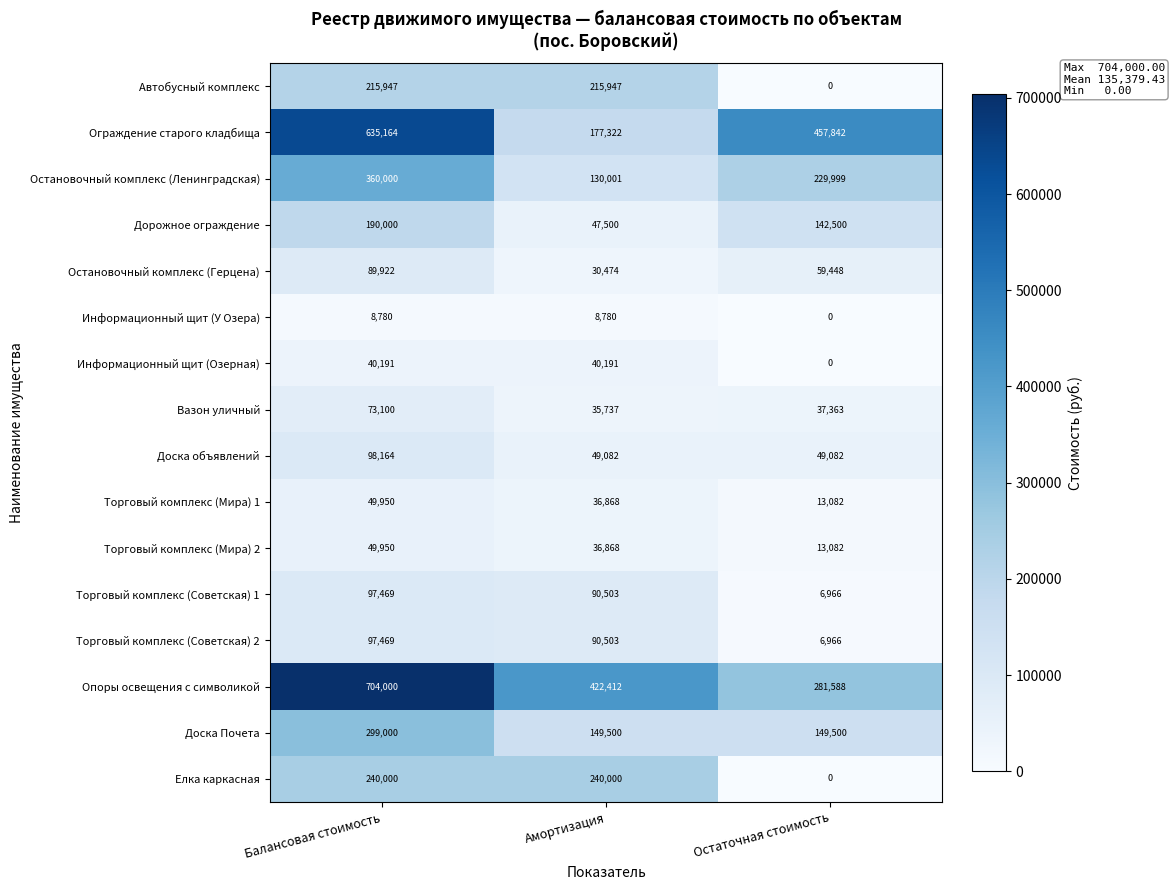

How many distinct data groups are displayed?

16